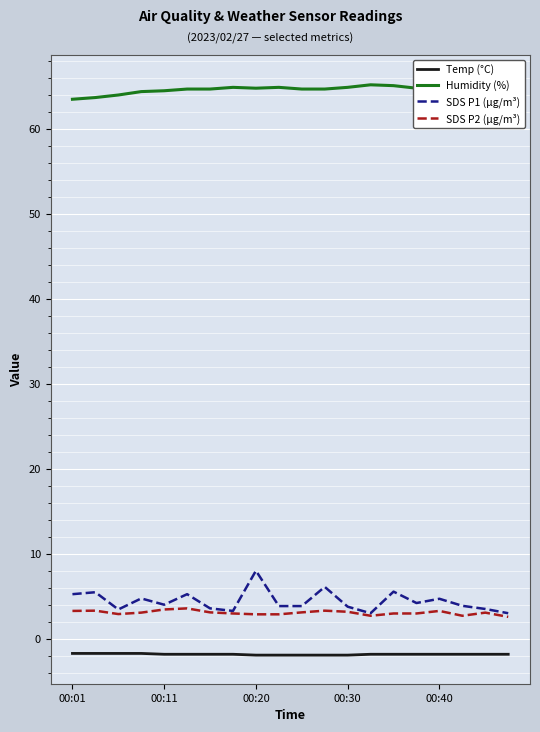

What is the difference between the maximum and minimum values in the SDS P2 (µg/m³) series?

1.0